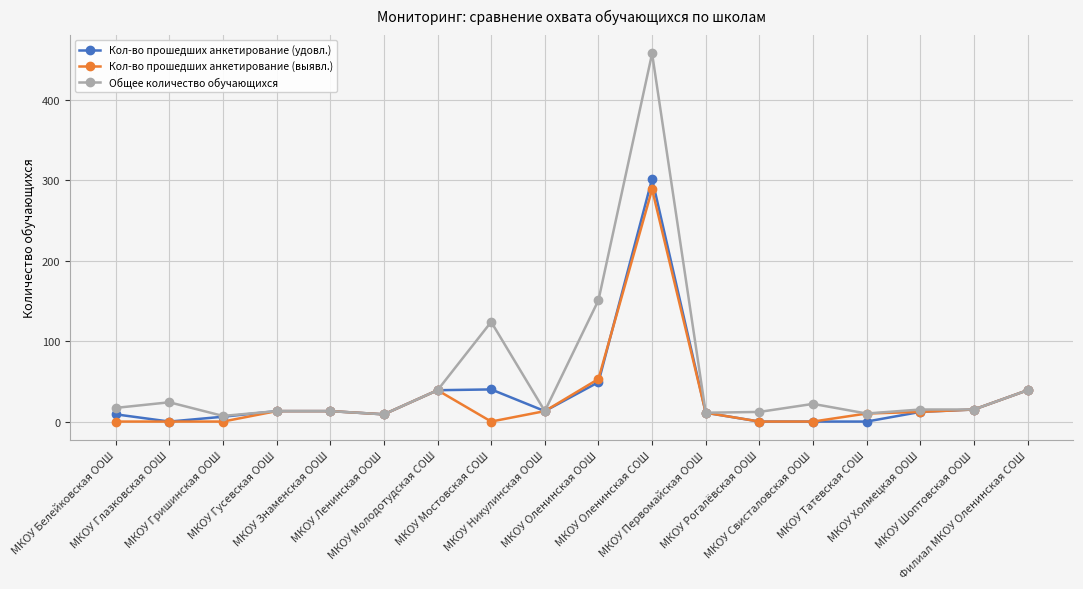

What is the greatest value displayed?

458